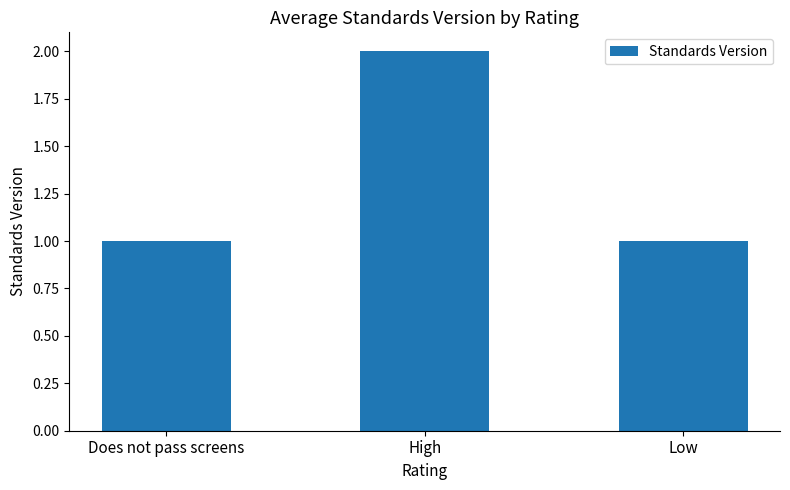

Is it true that the value at Low is 2?

False